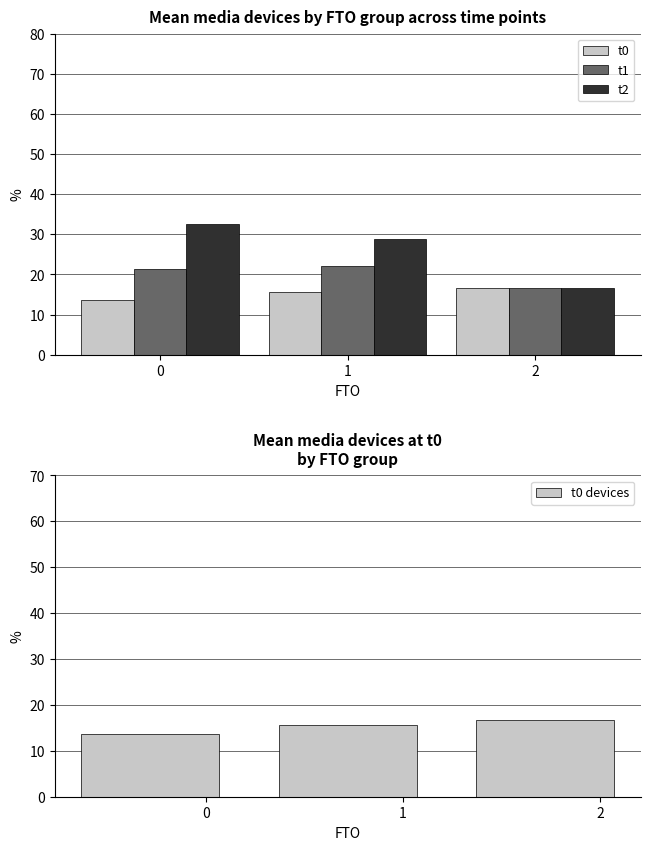

Which series has the widest spread of values?

t2